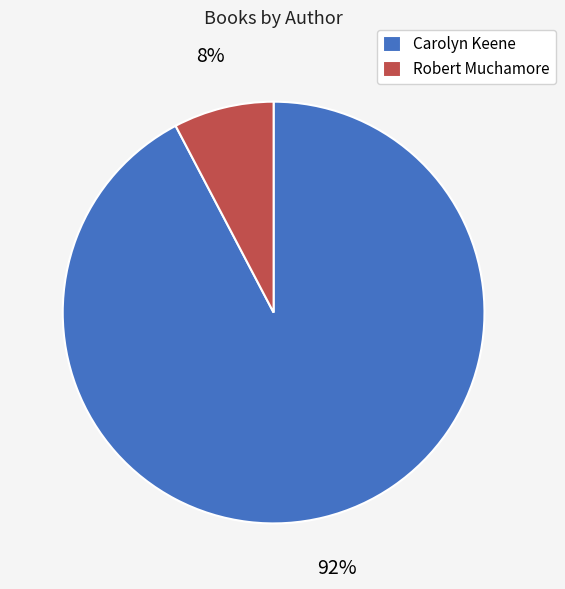

To the nearest percent, what is the average slice percentage?

50%